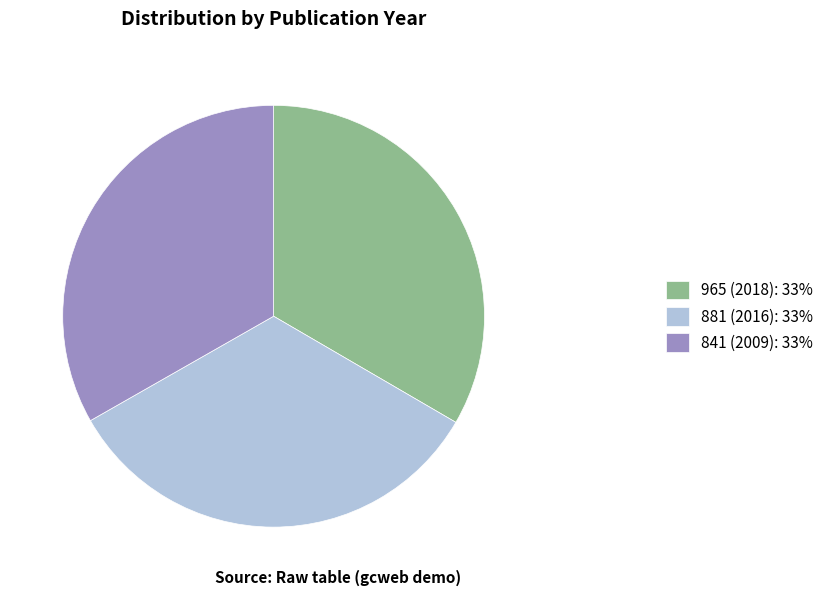

Approximately how many times larger is the value at 881 (2016): 33% compared to 965 (2018): 33%?

1.0